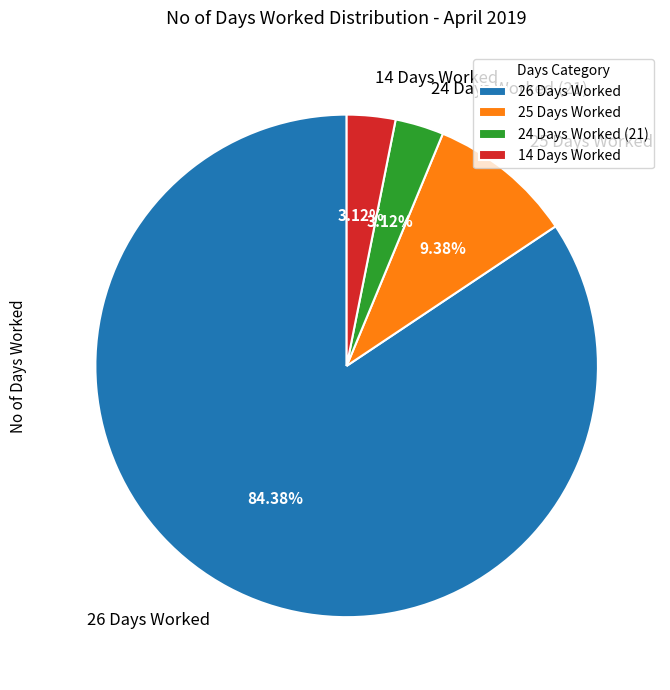

Which category accounts for the majority?

26 Days Worked